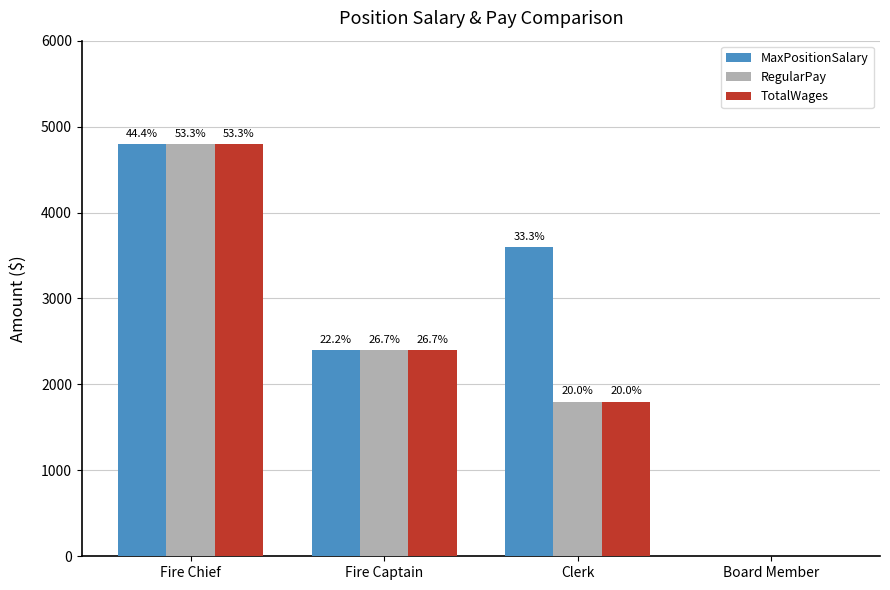

Which series has the widest spread of values?

MaxPositionSalary